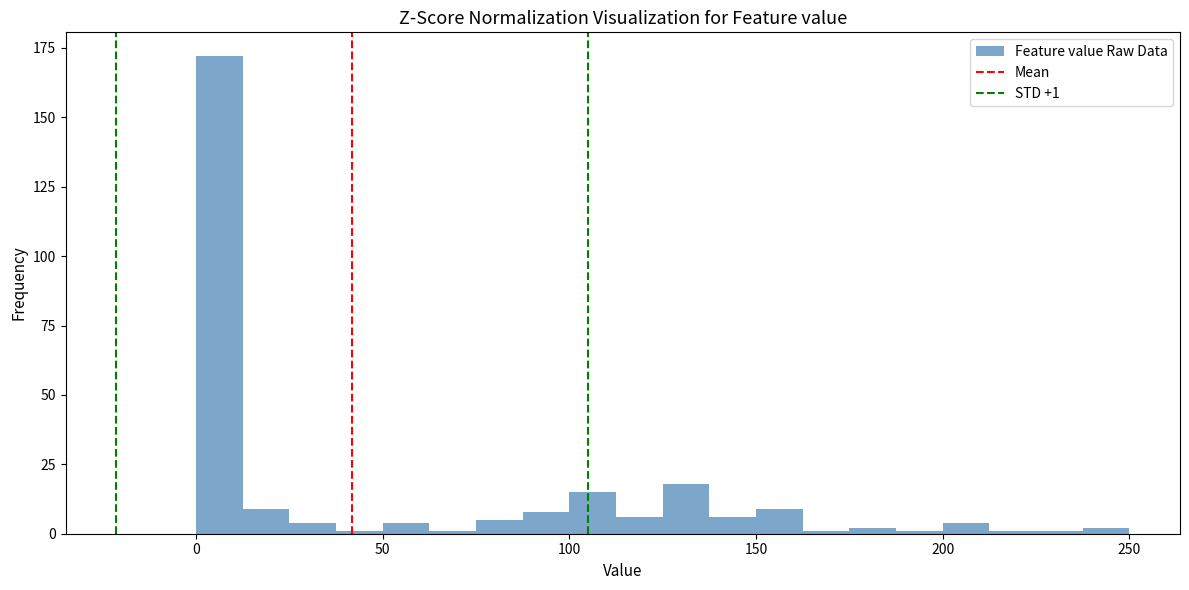

Read against the x-axis, roughly where is the centre of the tallest bar?

5